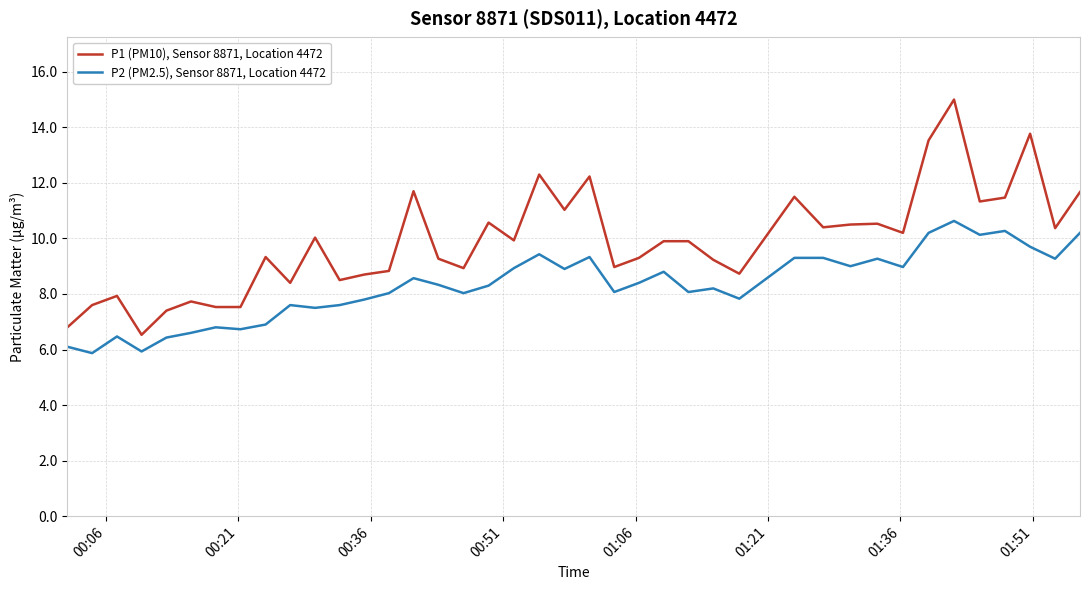

Which series has the largest range (max minus min)?

P1 (PM10), Sensor 8871, Location 4472